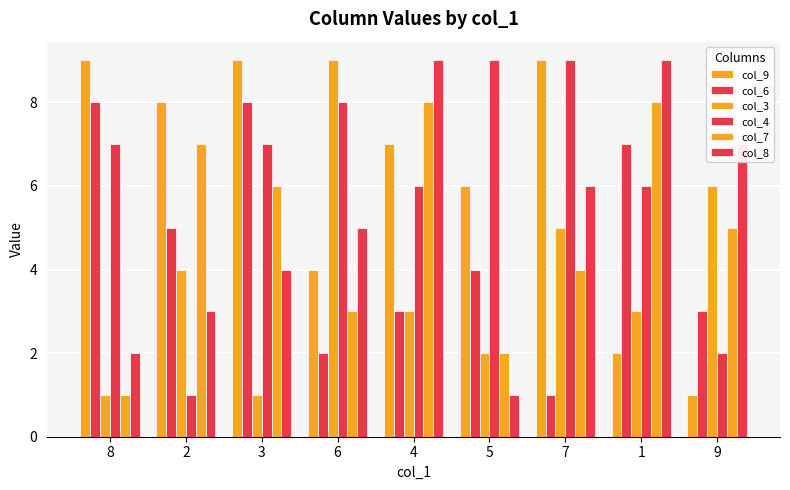

How many distinct data groups are displayed?

6